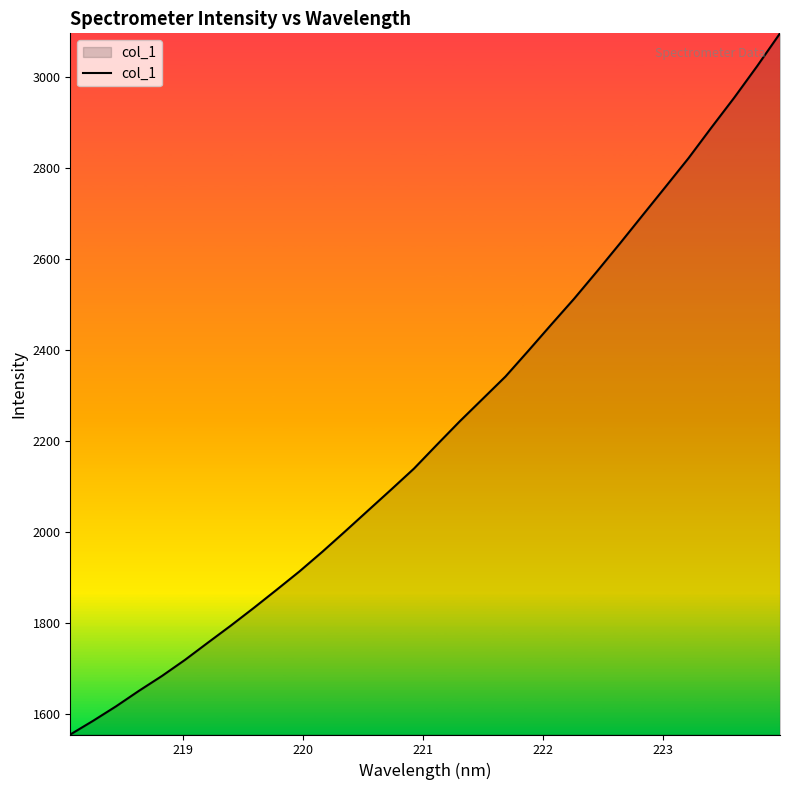

What is the minimum value shown in the chart?

1554.4